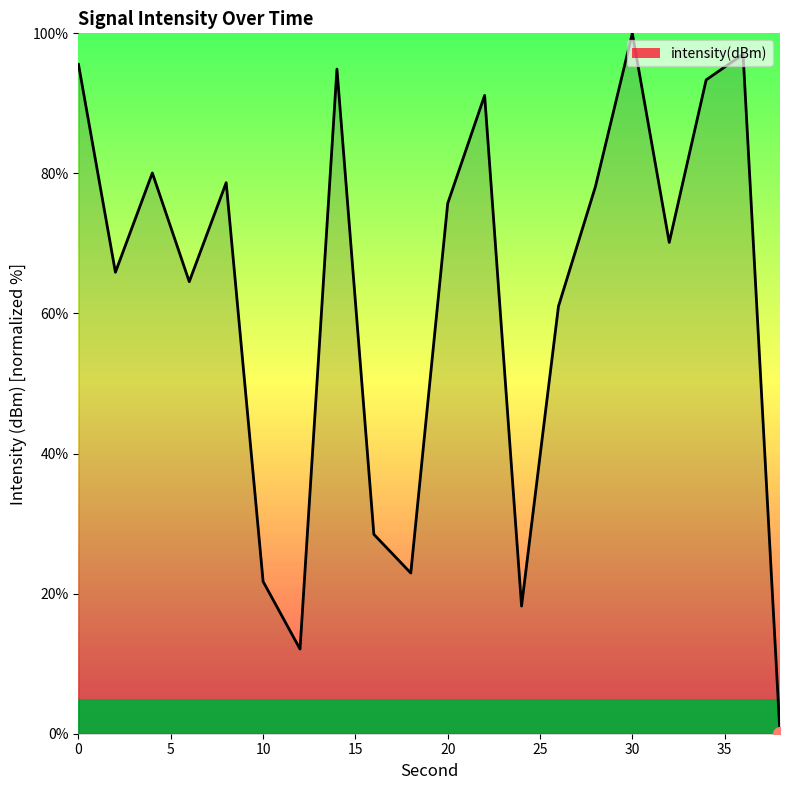

What is the maximum value shown in the chart?

100.0